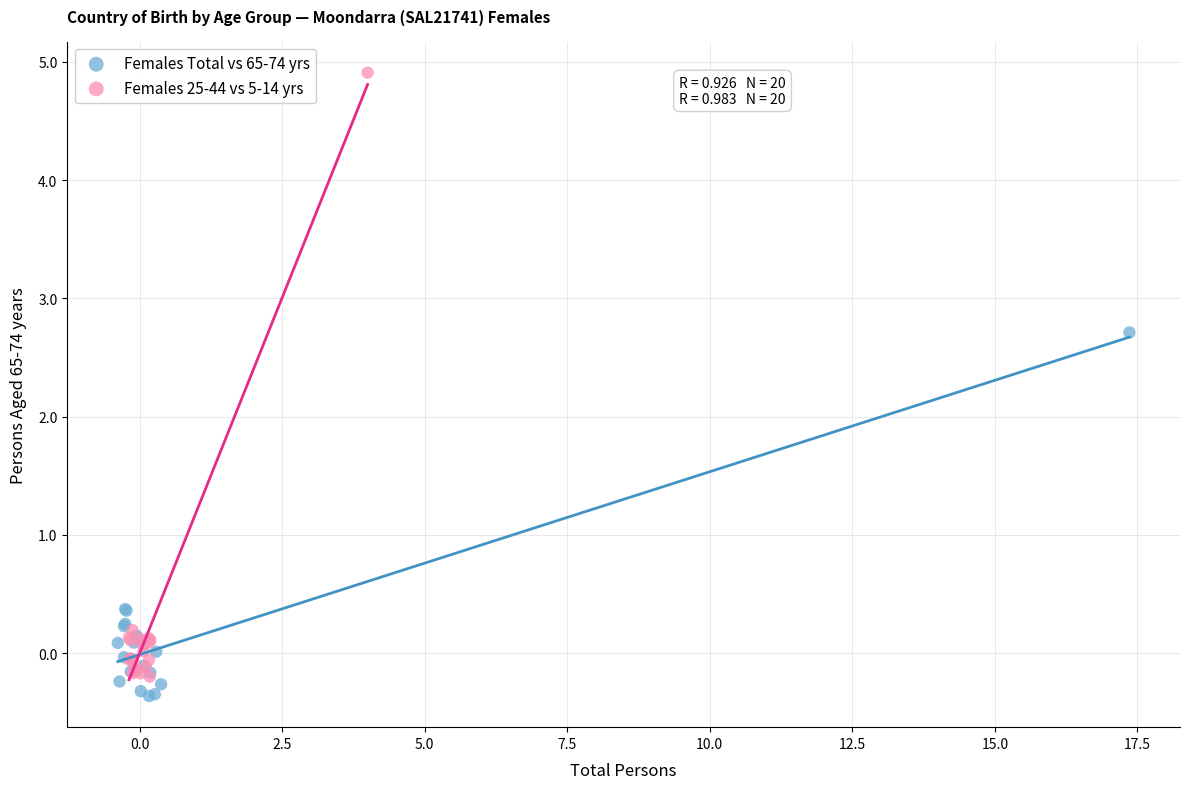

What are all the series names shown in the legend?

Females Total vs 65-74 yrs, Females 25-44 vs 5-14 yrs